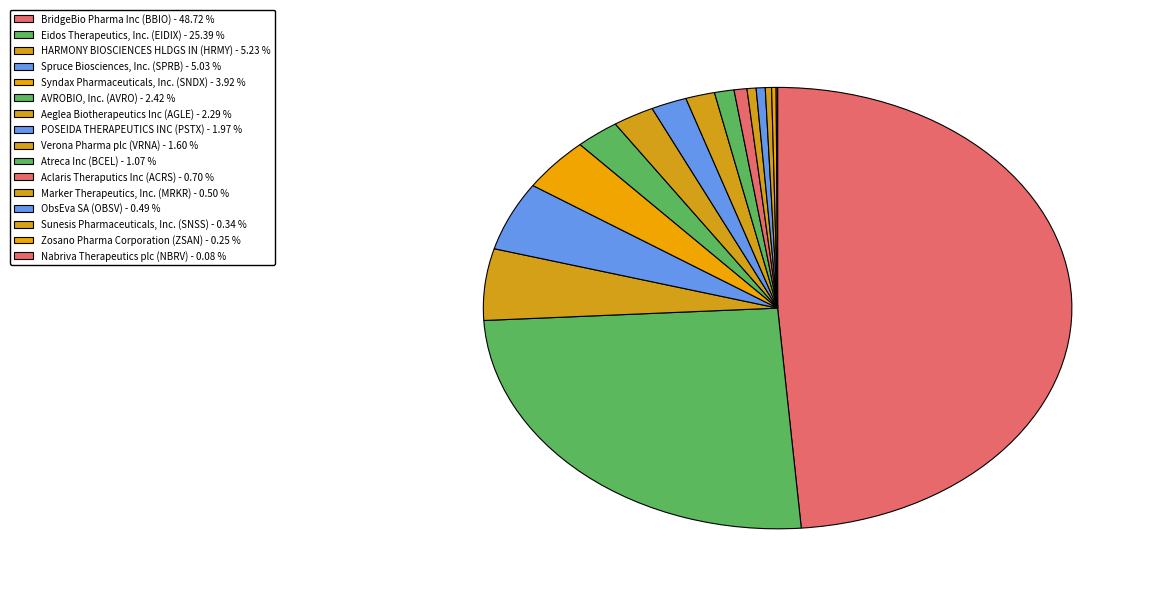

To the nearest percent, what is the difference between the largest and smallest slice percentages?

49%